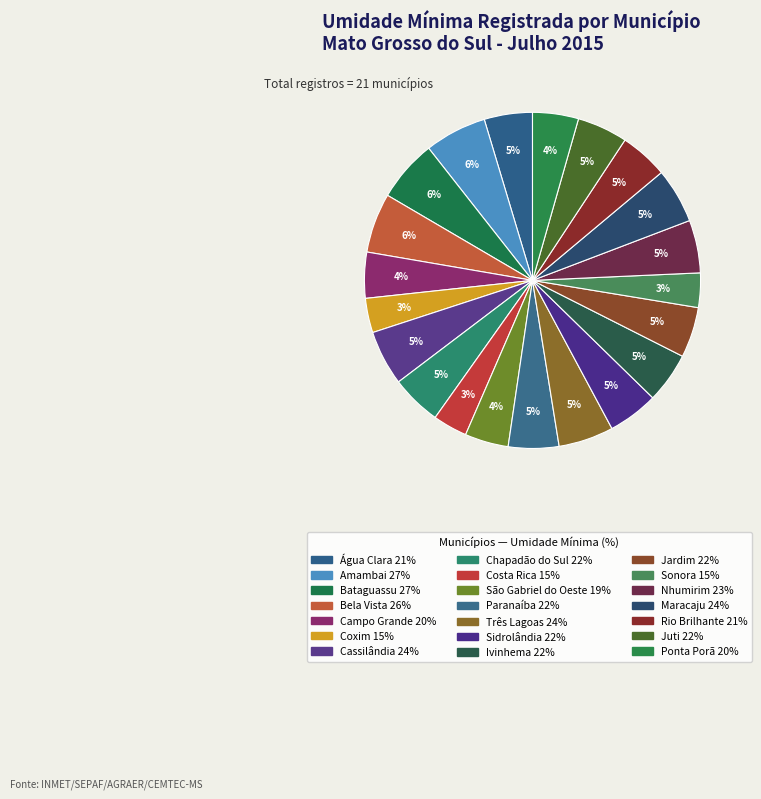

Does Paranaíba represent more than half of the total?

No